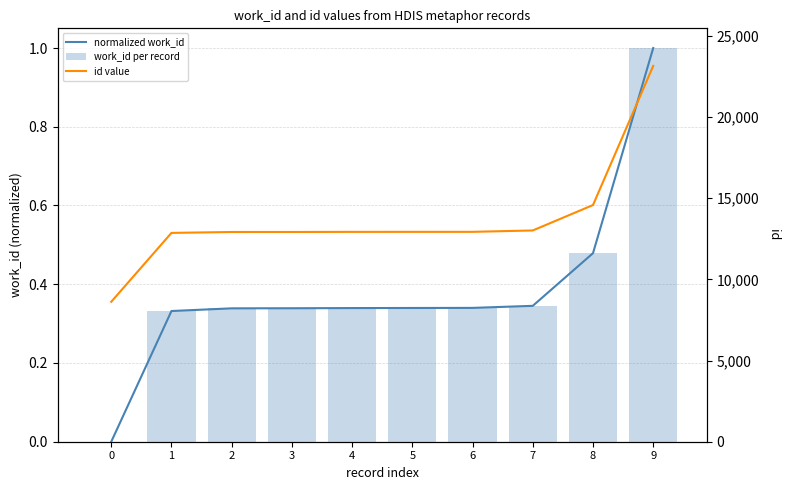

Reading left to right, list all the values displayed in this chart.

normalized work_id: 0=0.0	1=0.3	2=0.3	3=0.3	4=0.3	5=0.3	6=0.3	7=0.3	8=0.5	9=1.0
work_id per record: 0=0.0	1=0.3	2=0.3	3=0.3	4=0.3	5=0.3	6=0.3	7=0.3	8=0.5	9=1.0
id value: 0=8619.0	1=12862.0	2=12918.0	3=12919.0	4=12925.0	5=12926.0	6=12927.0	7=13012.0	8=14578.0	9=23147.0